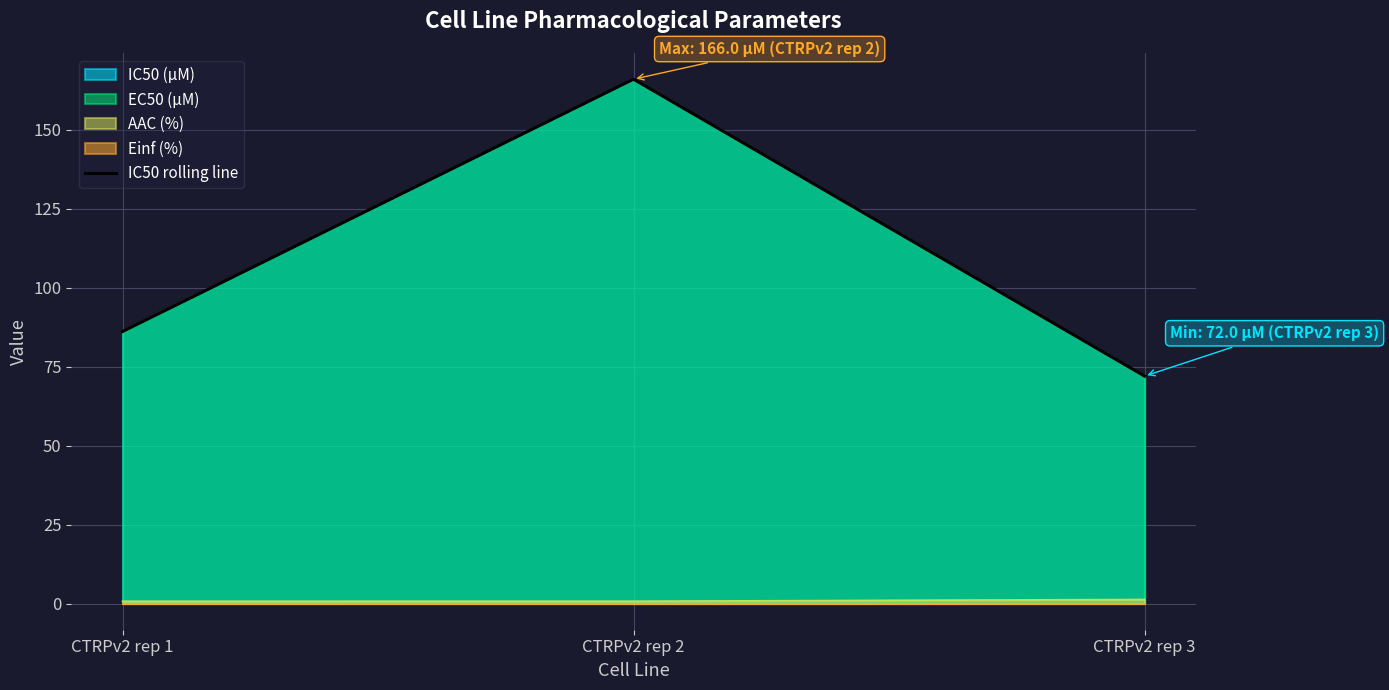

List the labels in order of value, largest first.

CTRPv2 rep 2, CTRPv2 rep 1, CTRPv2 rep 3